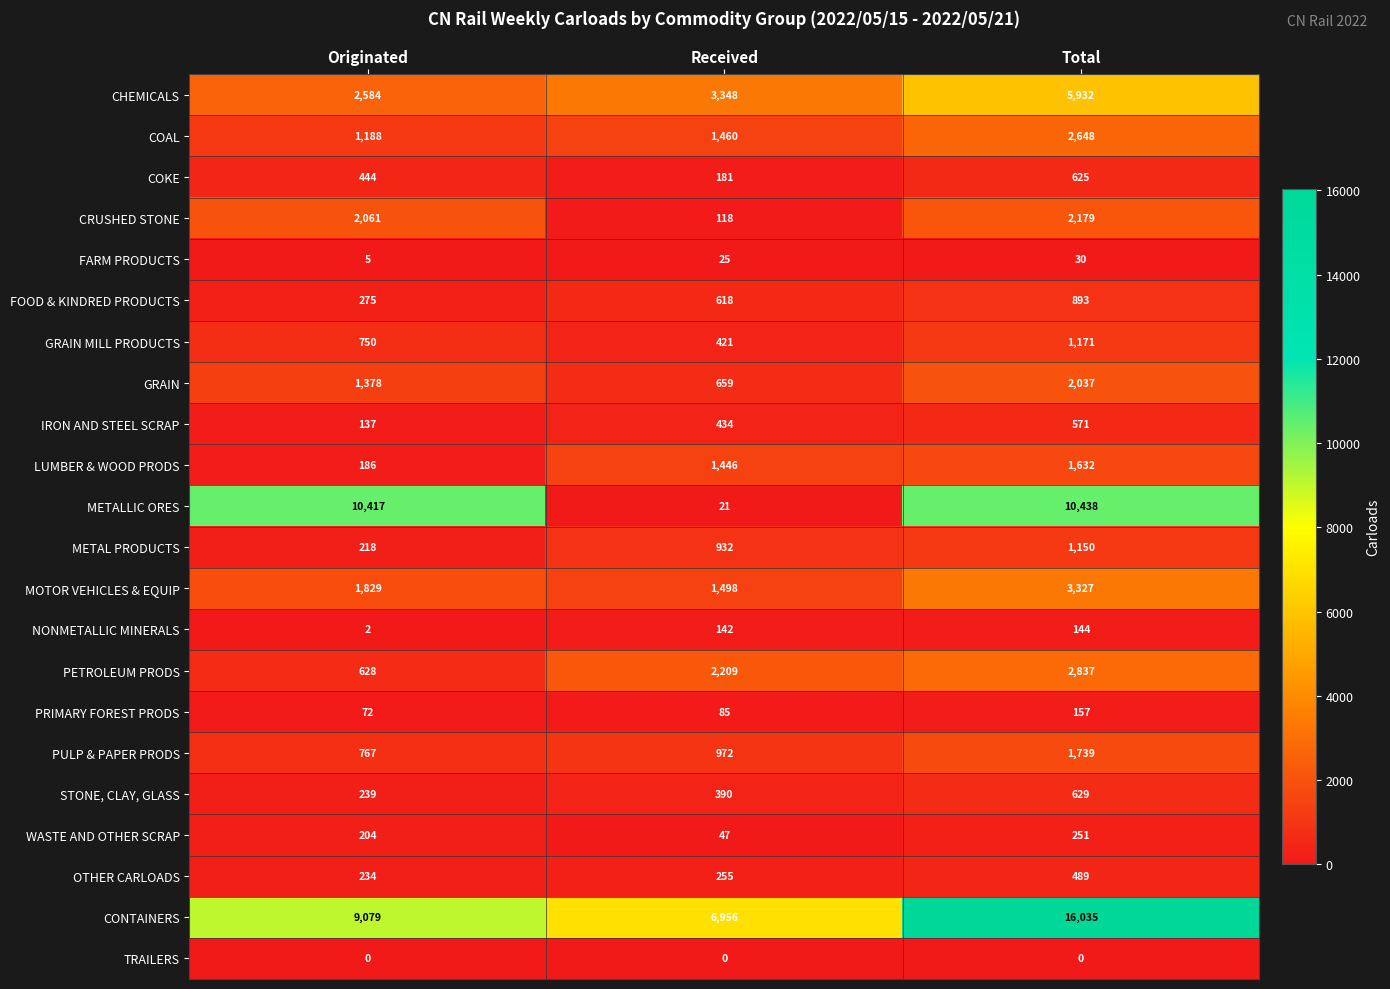

What is the highest value of the NONMETALLIC MINERALS series?

144